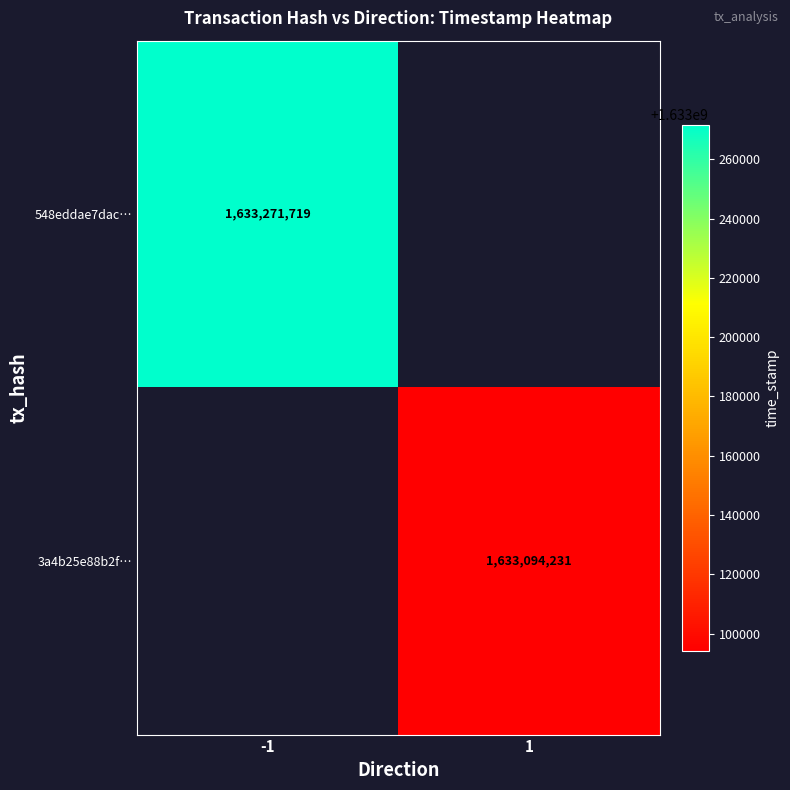

The value of 548eddae7dac… at -1 is 2835820391. True or false?

False